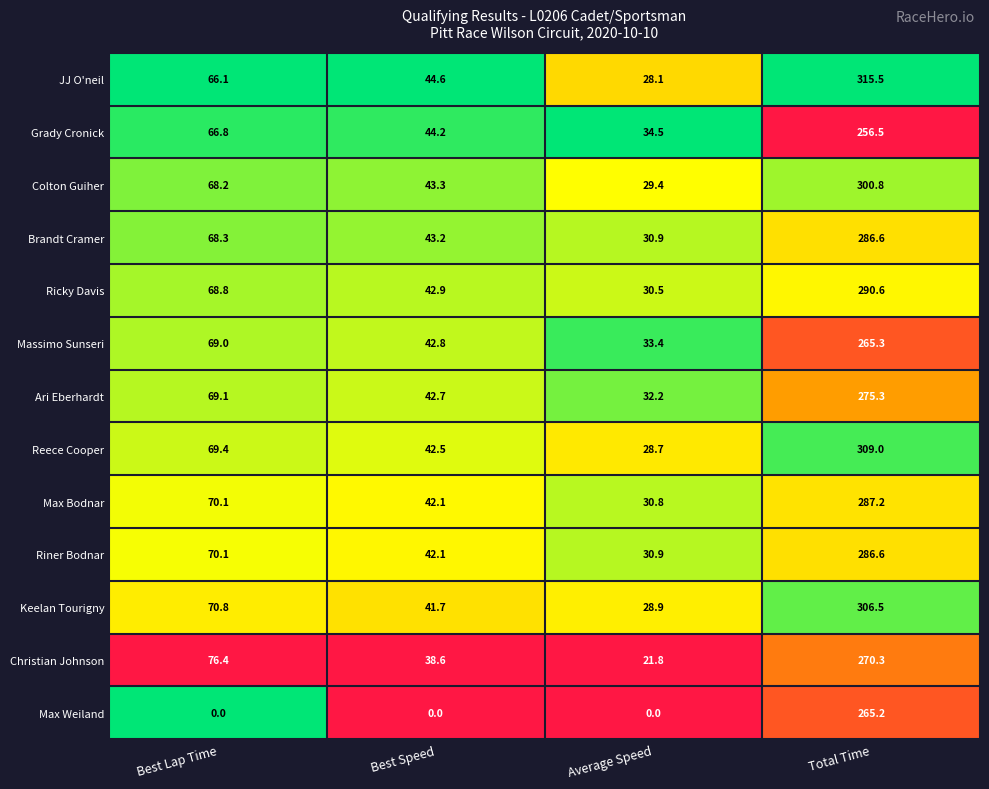

What is the sum of the Massimo Sunseri values at Best Lap Time and Average Speed?

102.4